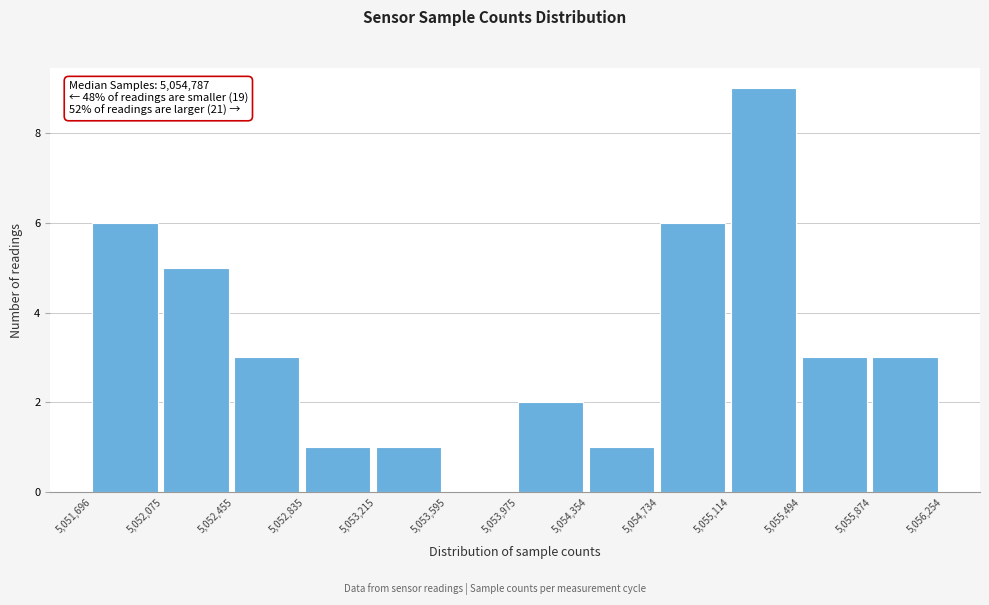

Which range on the x-axis has the tallest bar?

5,055,114 to 5,055,494